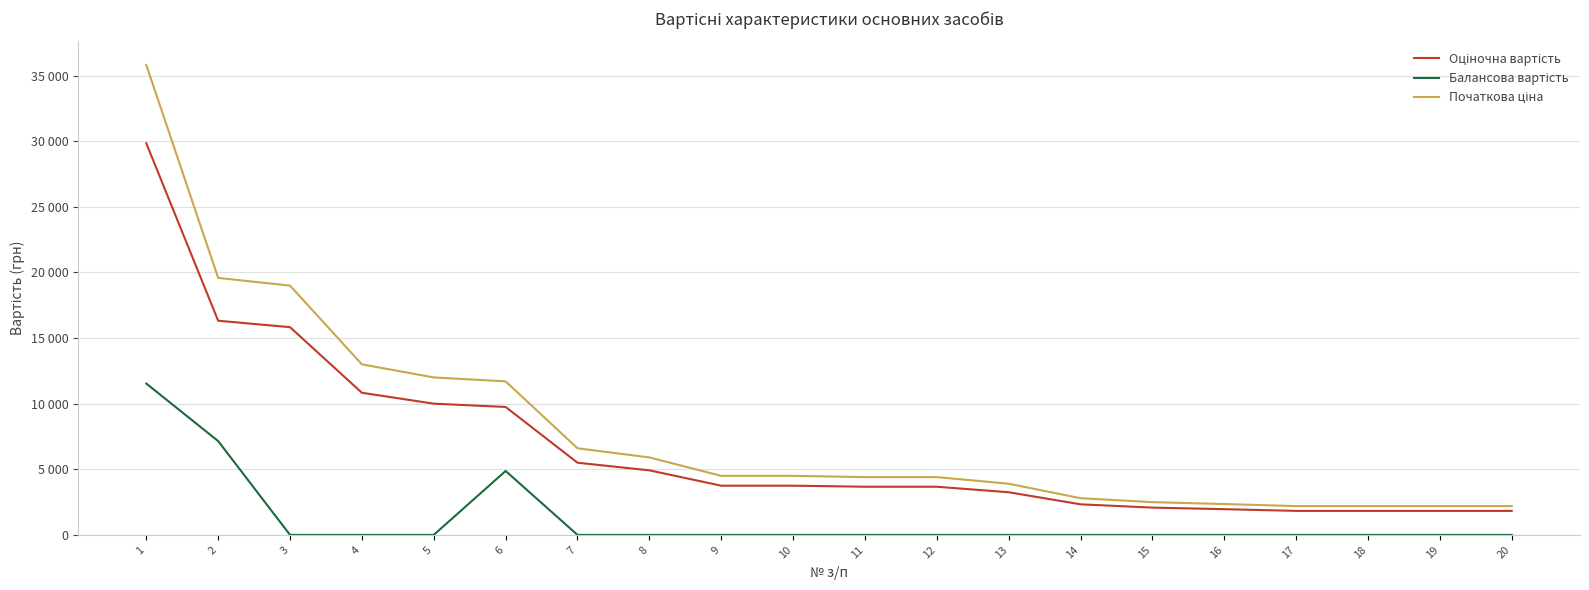

Does the chart have visible grid lines?

Yes